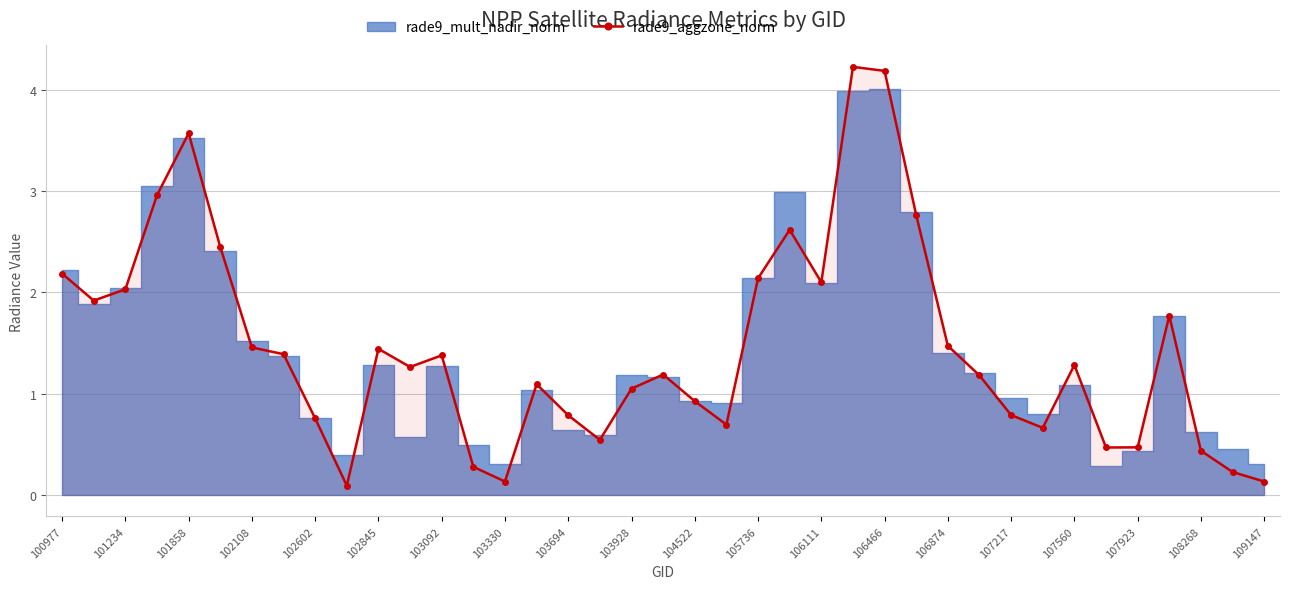

Reading left to right, transcribe all the data shown in this chart.

2.2	1.9	2.0	3.0	3.6	2.4	1.5	1.4	0.8	0.1	1.4	1.3	1.4	0.3	0.1	1.1	0.8	0.5	1.0	1.2	0.9	0.7	2.1	2.6	2.1	4.2	4.2	2.8	1.5	1.2	0.8	0.7	1.3	0.5	0.5	1.8	0.4	0.2	0.1